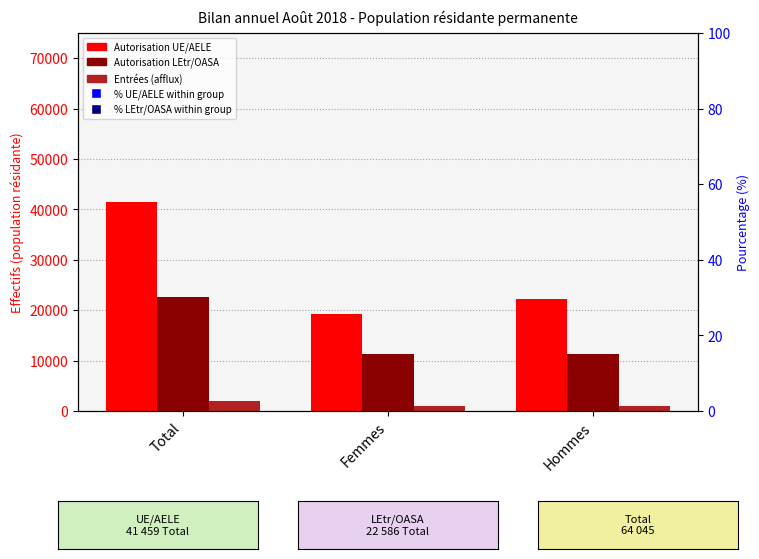

Which series reaches the maximum Y coordinate?

Autorisation UE/AELE